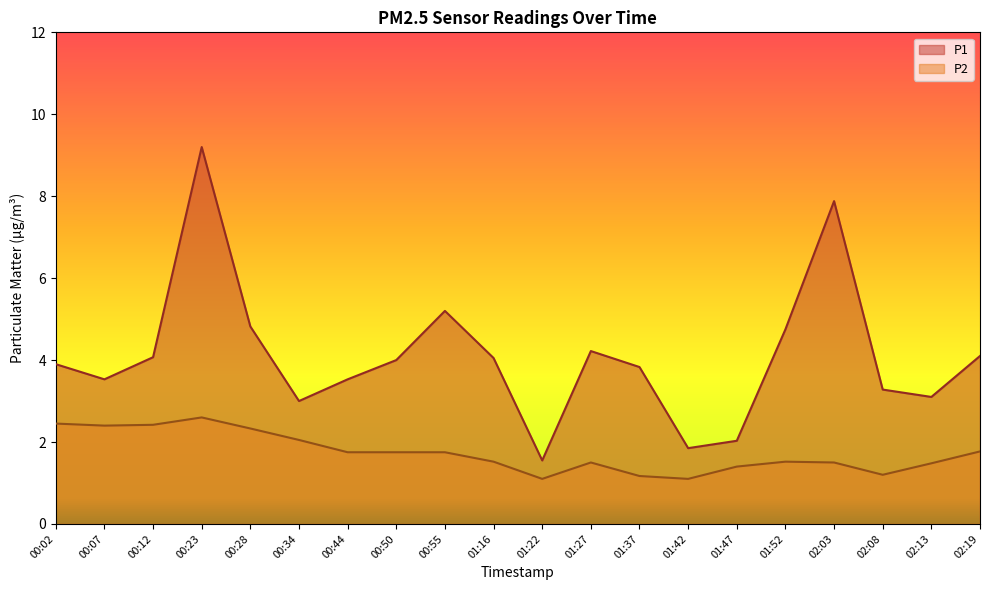

Reading right to left, extract all data points from this chart.

P1: 4.1	3.1	3.3	7.9	4.8	2.0	1.9	3.8	4.2	1.6	4.0	5.2	4.0	3.5	3.0	4.8	9.2	4.1	3.5	3.9
P2: 1.8	1.5	1.2	1.5	1.5	1.4	1.1	1.2	1.5	1.1	1.5	1.8	1.8	1.8	2.0	2.3	2.6	2.4	2.4	2.5